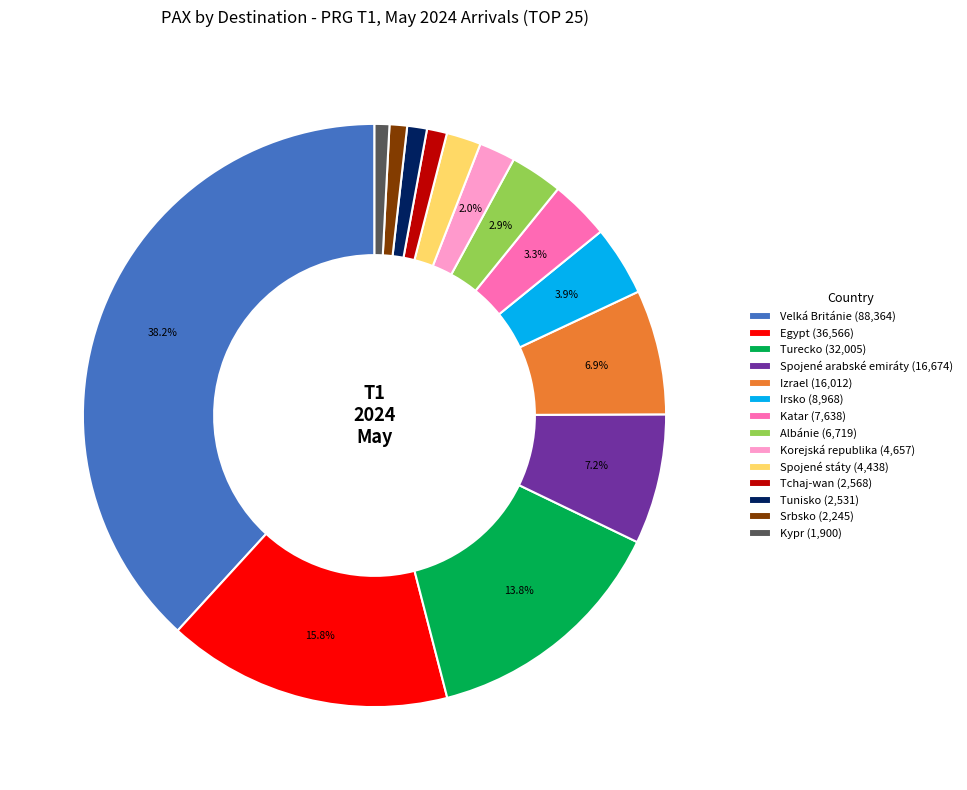

Is the sum of Spojené státy (4,438) and Korejská republika (4,657) greater than half?

No